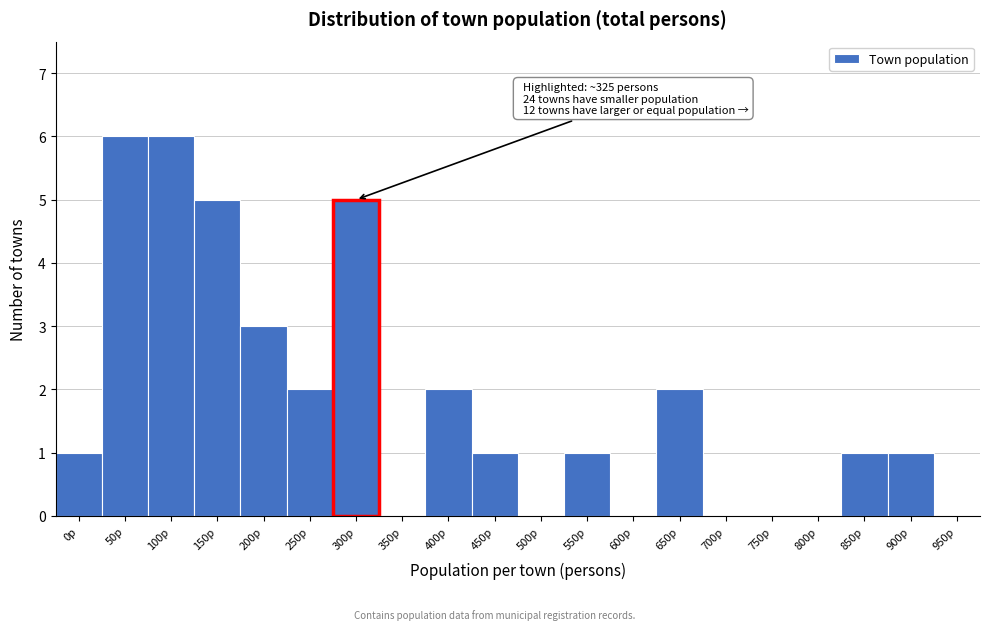

Reading left to right, list all the values displayed in this chart.

0p=1	50p=6	100p=6	150p=5	200p=3	250p=2	300p=5	350p=0	400p=2	450p=1	500p=0	550p=1	600p=0	650p=2	700p=0	750p=0	800p=0	850p=1	900p=1	950p=0